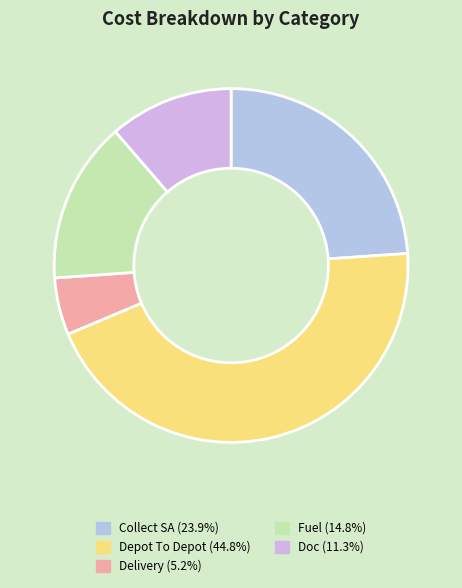

Does Collect SA account for over 50% of the chart?

No